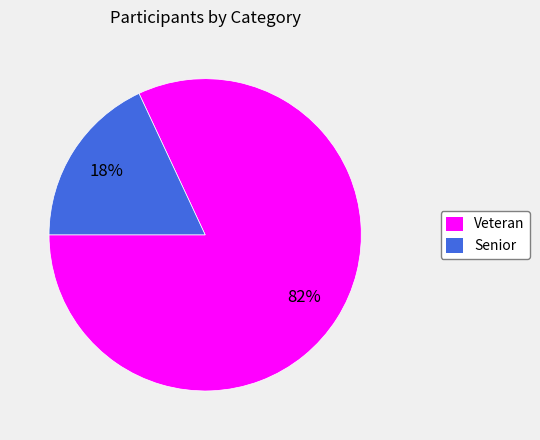

How many slices are in this pie chart?

2